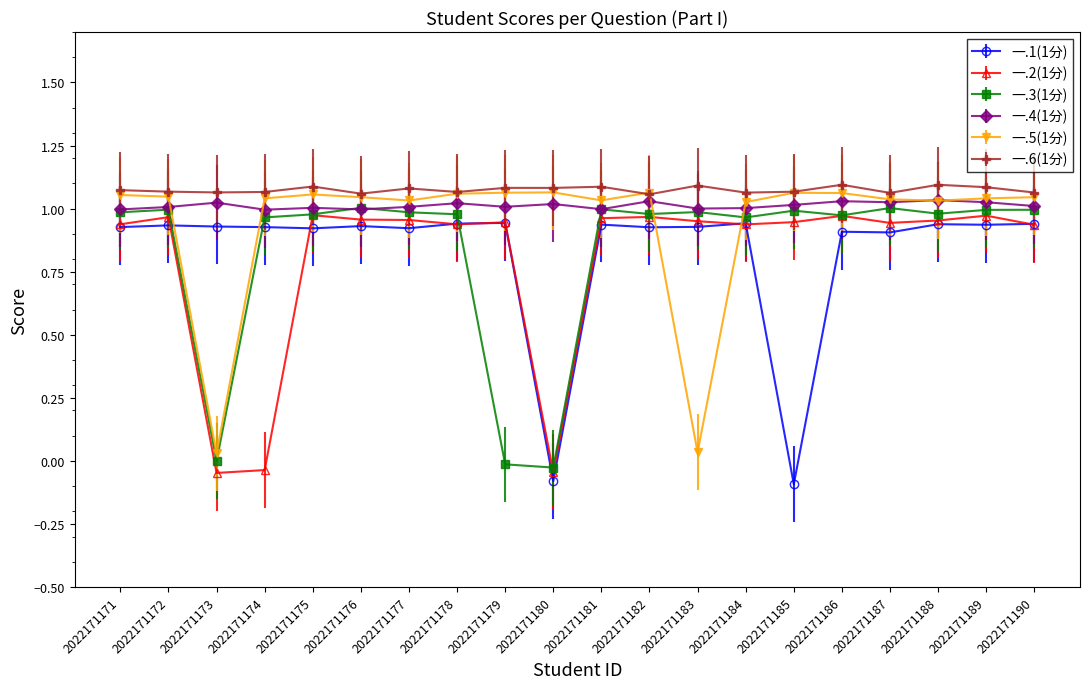

Where is the first local minimum for 一.1(1分)?

2022171175